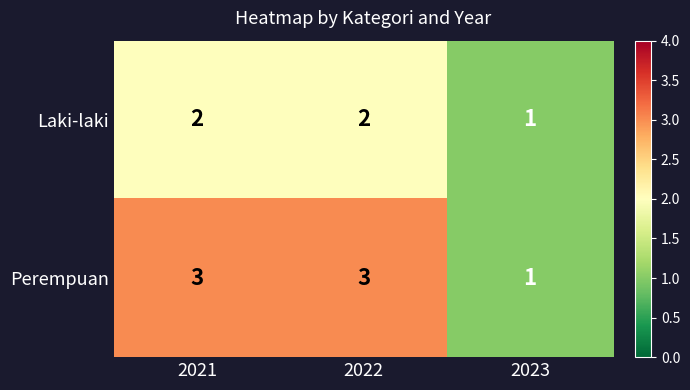

Is it true that Perempuan equals 2 at 2021?

False